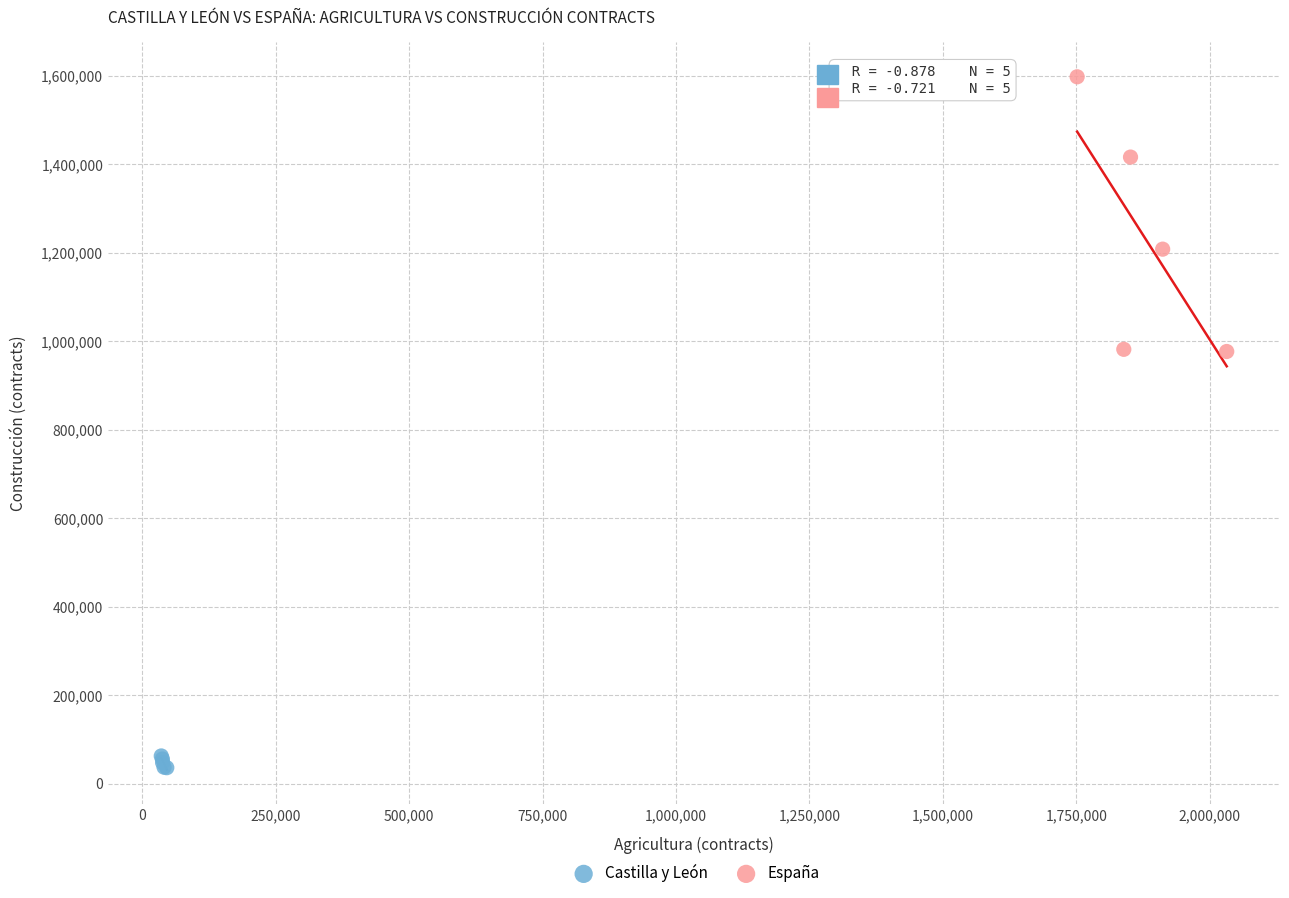

Which series has the widest spread of Y values?

España